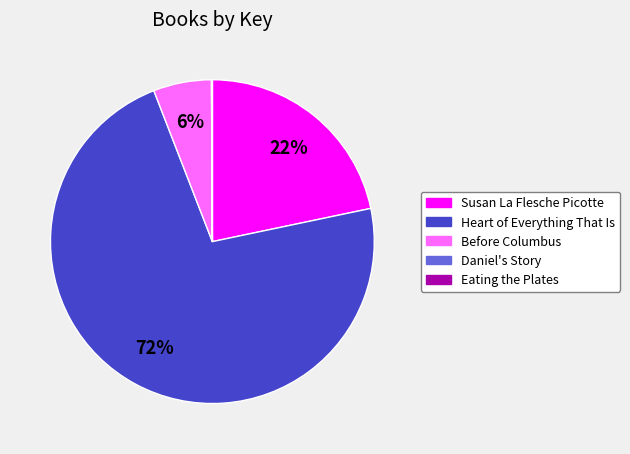

The Susan La Flesche Picotte slice represents 16% of the pie. True or false?

False